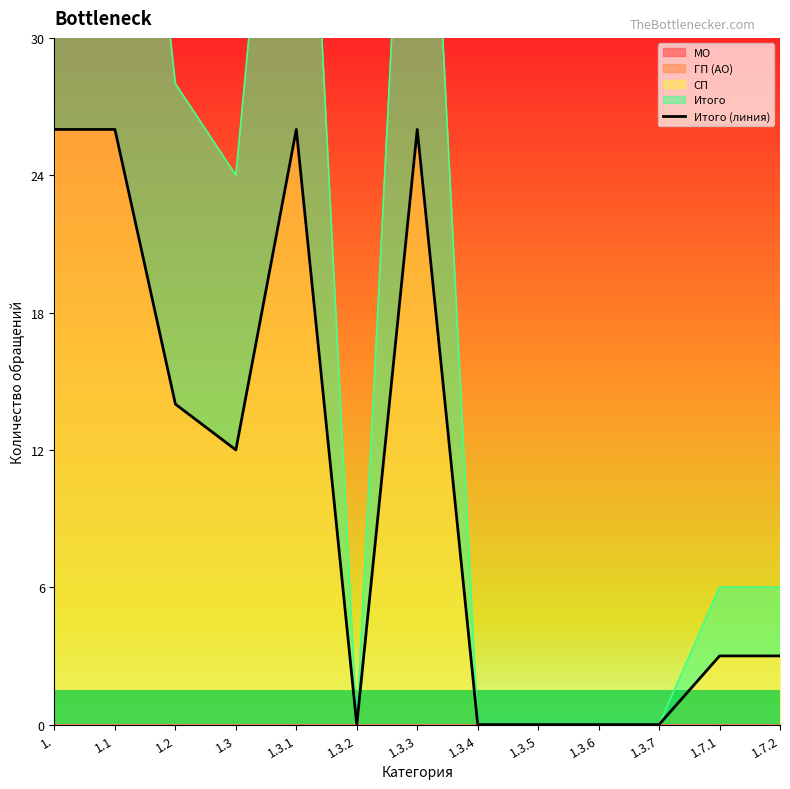

How many interior local valleys (lower than both neighbors) does the data have?

2